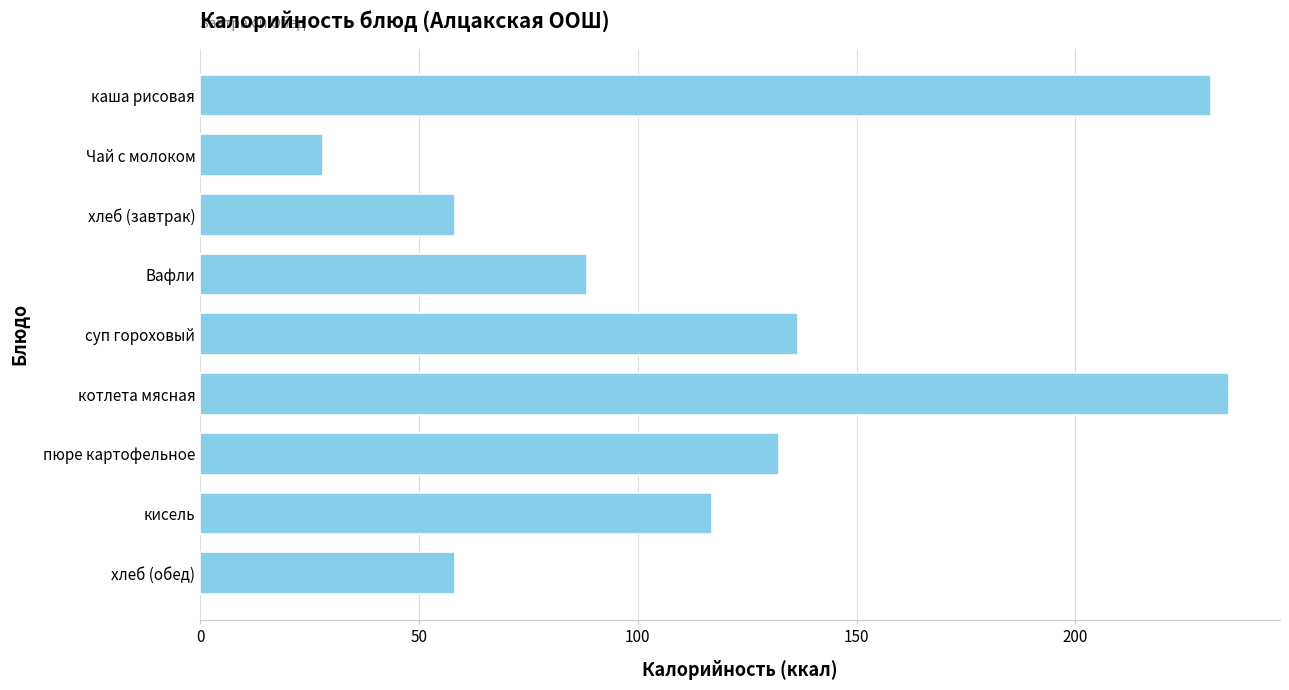

How many bars are there in total?

9